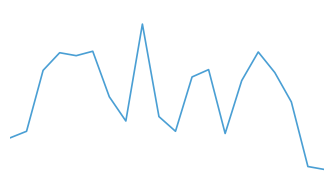

How many interior local peaks (higher than both neighbors) does the data have?

5